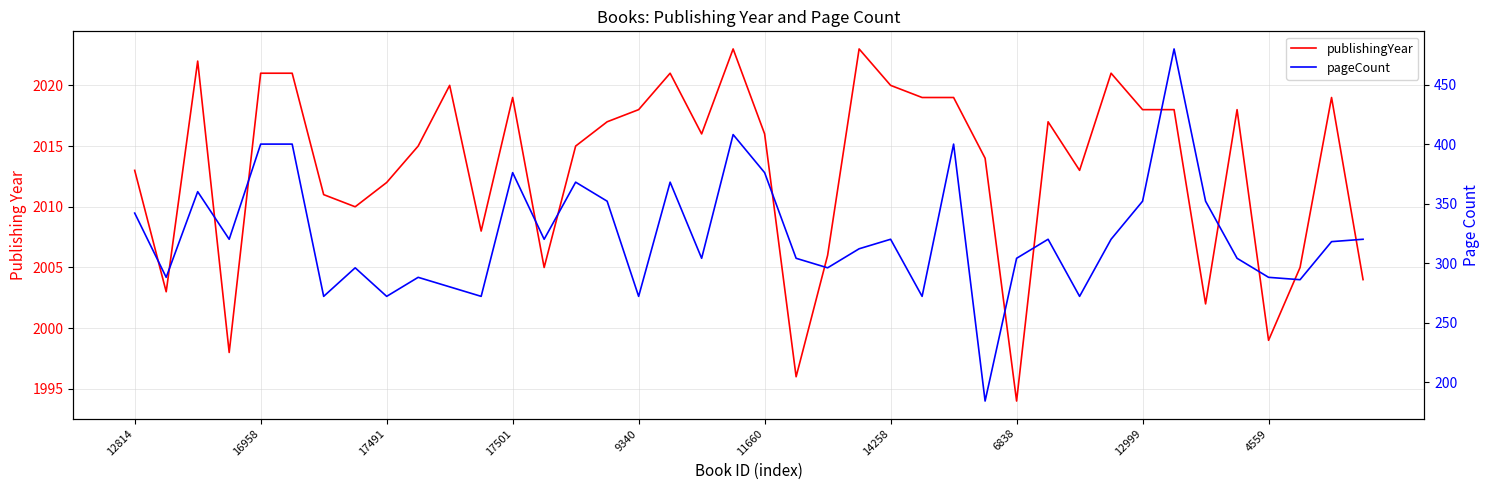

Is it true that pageCount equals 368 at 14?

True